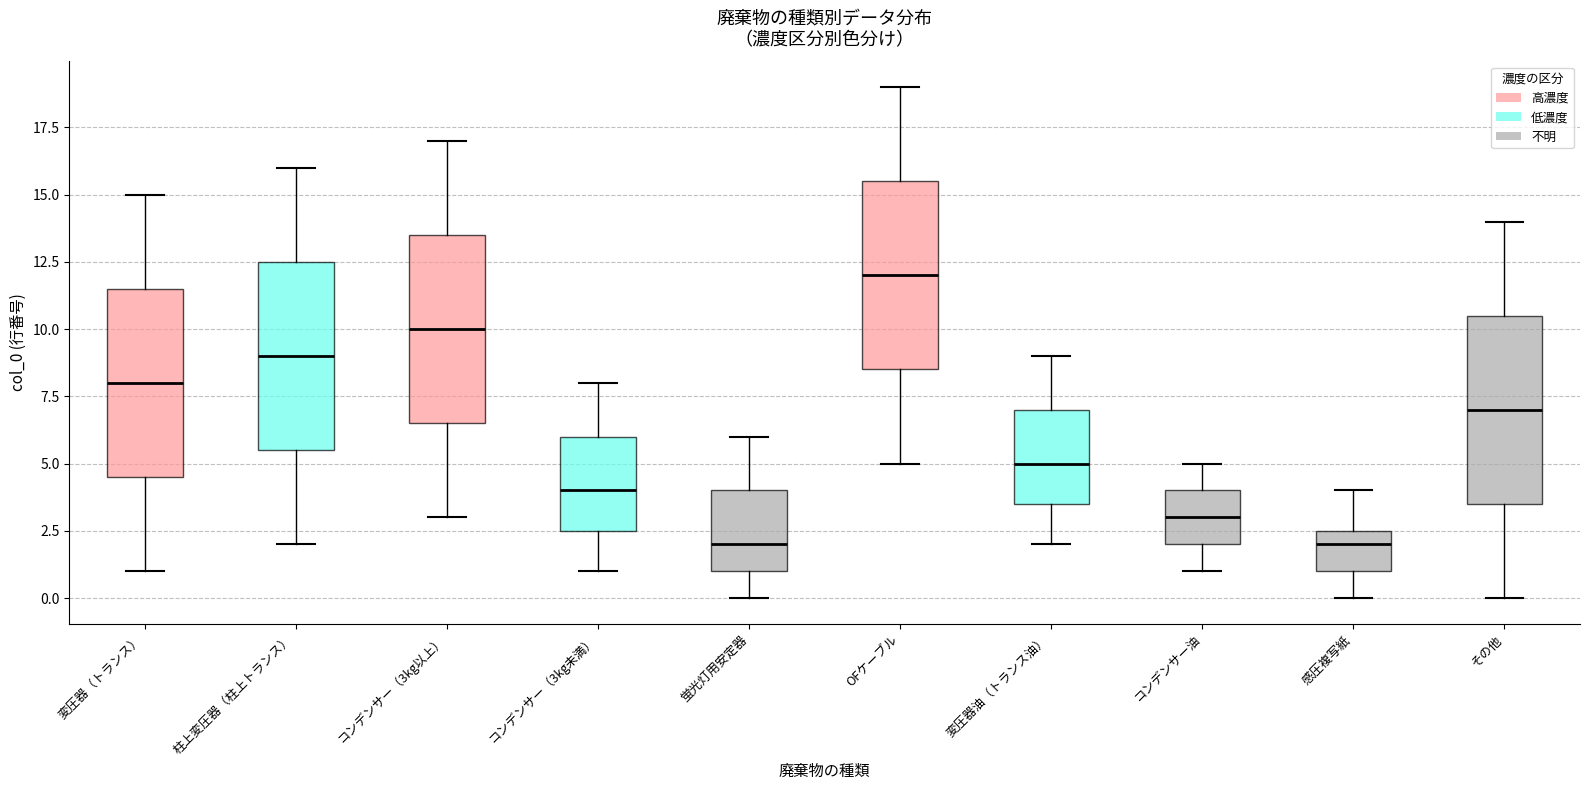

Reading left to right, read every box against the y-axis: the position of its median line, the range the box covers, and the ends of its whiskers. The values are not printed on the chart, so give them approximately, as read against the axis.

変圧器（トランス）: median 8.0, box 4.5 to 11.5, whiskers 1.0 to 15.0
柱上変圧器（柱上トランス）: median 9.0, box 5.5 to 12.5, whiskers 2.0 to 16.0
コンデンサー（3kg以上）: median 10.0, box 6.5 to 13.5, whiskers 3.0 to 17.0
コンデンサー（3kg未満）: median 4.0, box 2.5 to 6.0, whiskers 1.0 to 8.0
蛍光灯用安定器: median 2.0, box 1.0 to 4.0, whiskers 0.0 to 6.0
OFケーブル: median 12.0, box 8.5 to 15.5, whiskers 5.0 to 19.0
変圧器油（トランス油）: median 5.0, box 3.5 to 7.0, whiskers 2.0 to 9.0
コンデンサー油: median 3.0, box 2.0 to 4.0, whiskers 1.0 to 5.0
感圧複写紙: median 2.0, box 1.0 to 2.5, whiskers 0.0 to 4.0
その他: median 7.0, box 3.5 to 10.5, whiskers 0.0 to 14.0